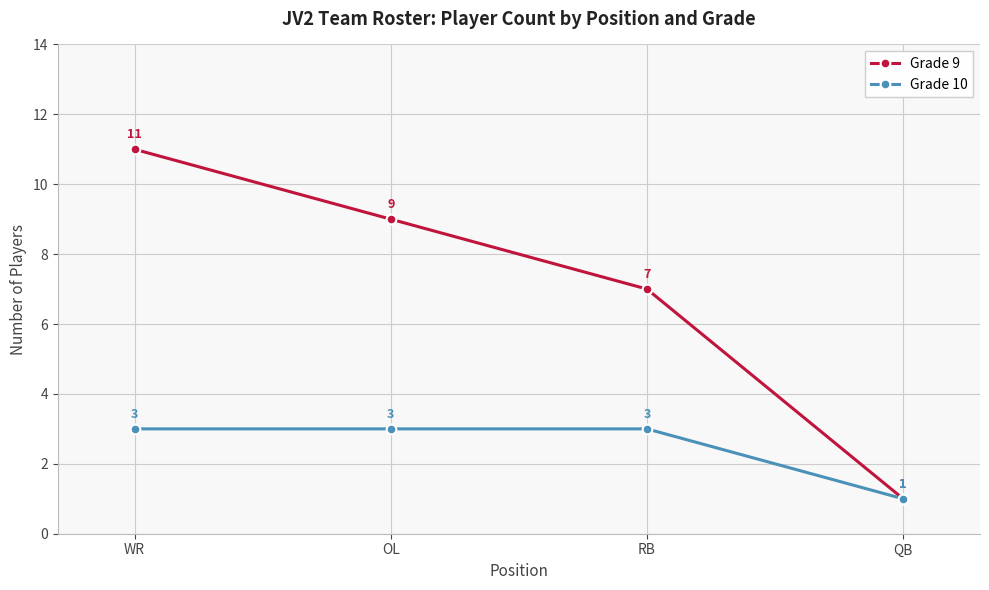

How many lines are shown in the chart?

2